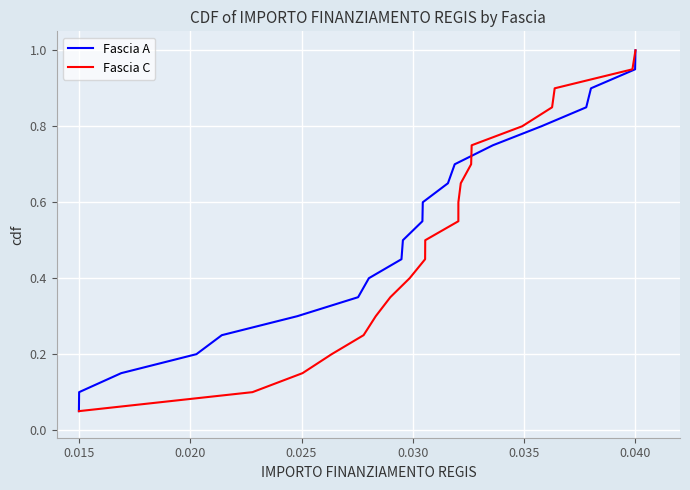

The value of Fascia A at 0.015 is 0.0. True or false?

False